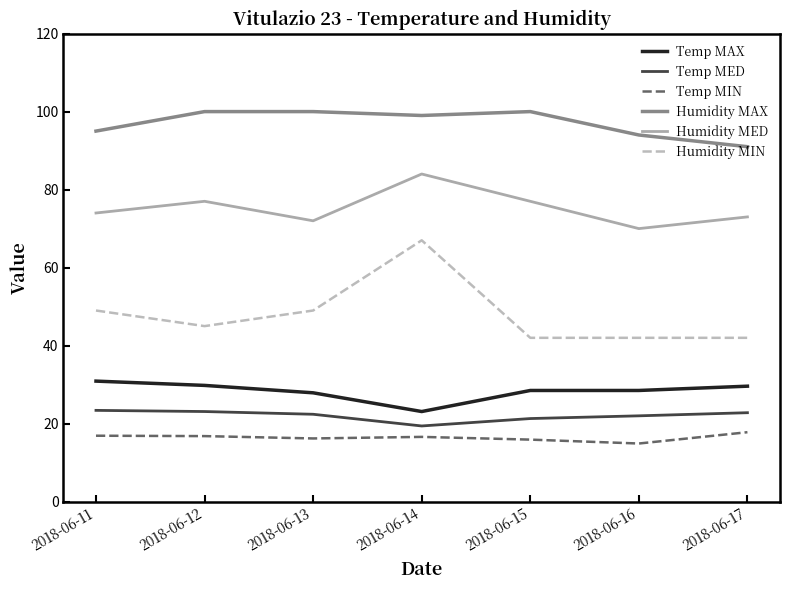

True or false: Humidity MAX and Humidity MED intersect in this chart.

False